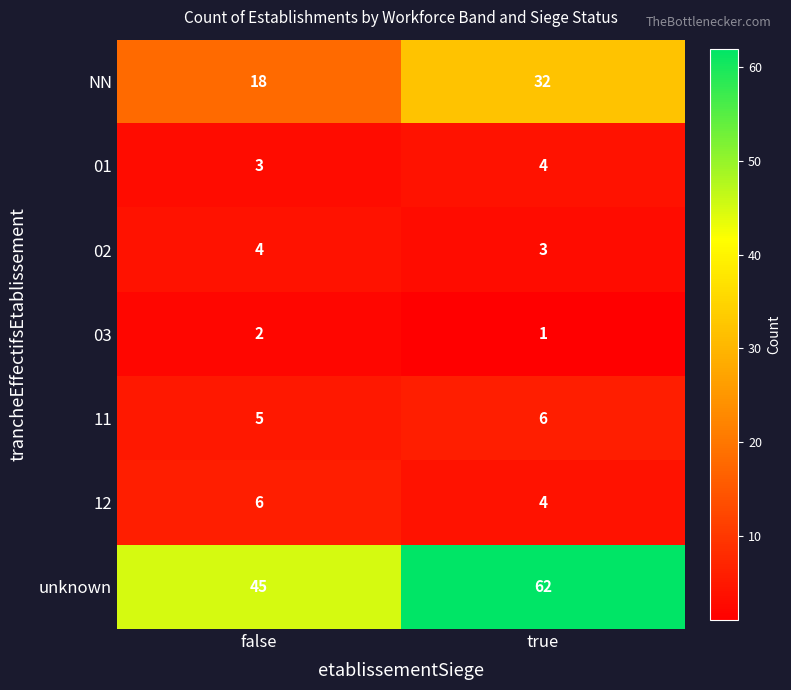

Which series changed the most between false and true?

unknown